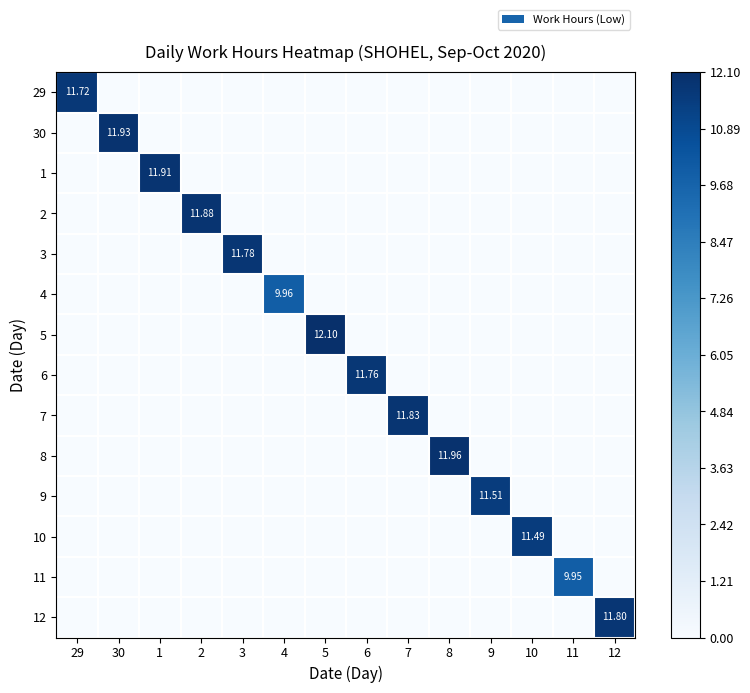

At 3, list the series in order from largest to smallest.

3, 29, 30, 1, 2, 4, 5, 6, 7, 8, 9, 10, 11, 12